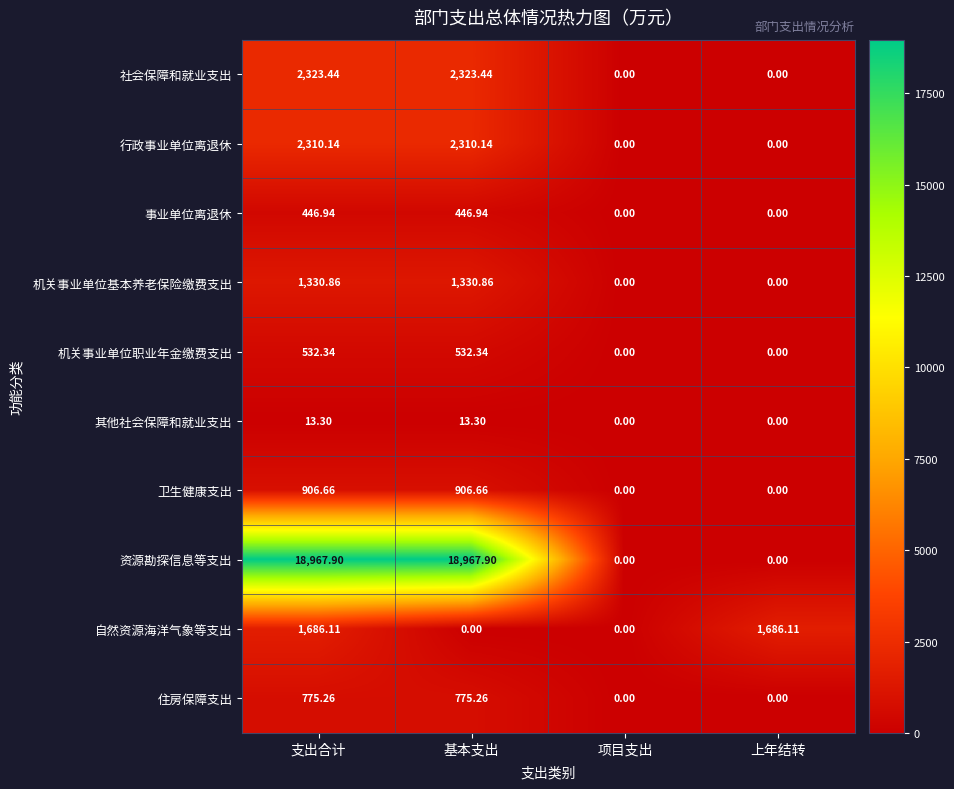

At which category is the sum across all series the highest?

支出合计